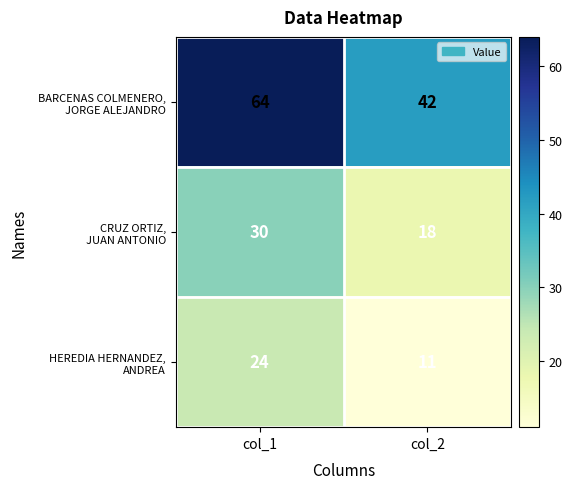

At which category does the chart reach its peak across all series?

col_1